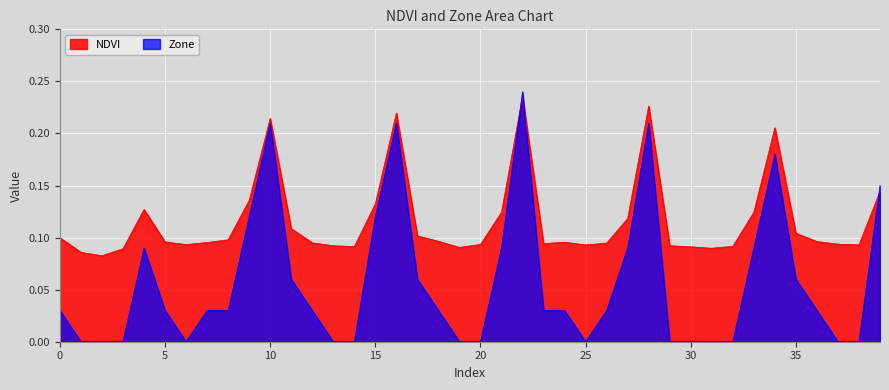

How many interior local valleys does the NDVI series have?

8